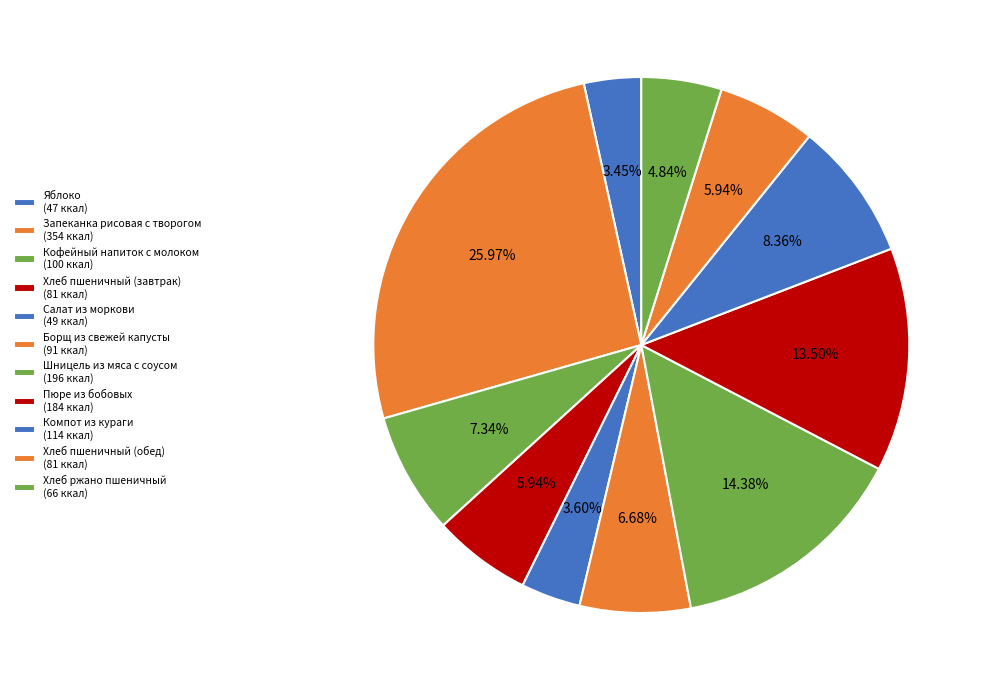

Is it true that Хлеб пшеничный (завтрак) is 1% of the pie?

False